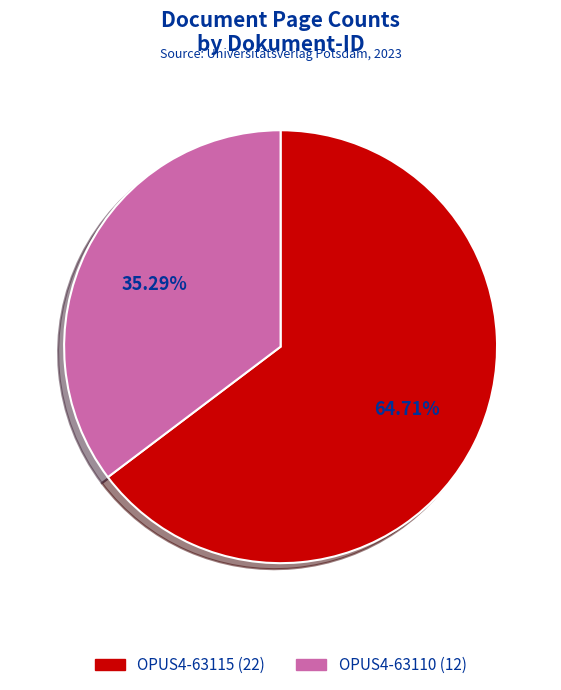

Combined, do OPUS4-63110 and OPUS4-63115 account for over 50%?

Yes